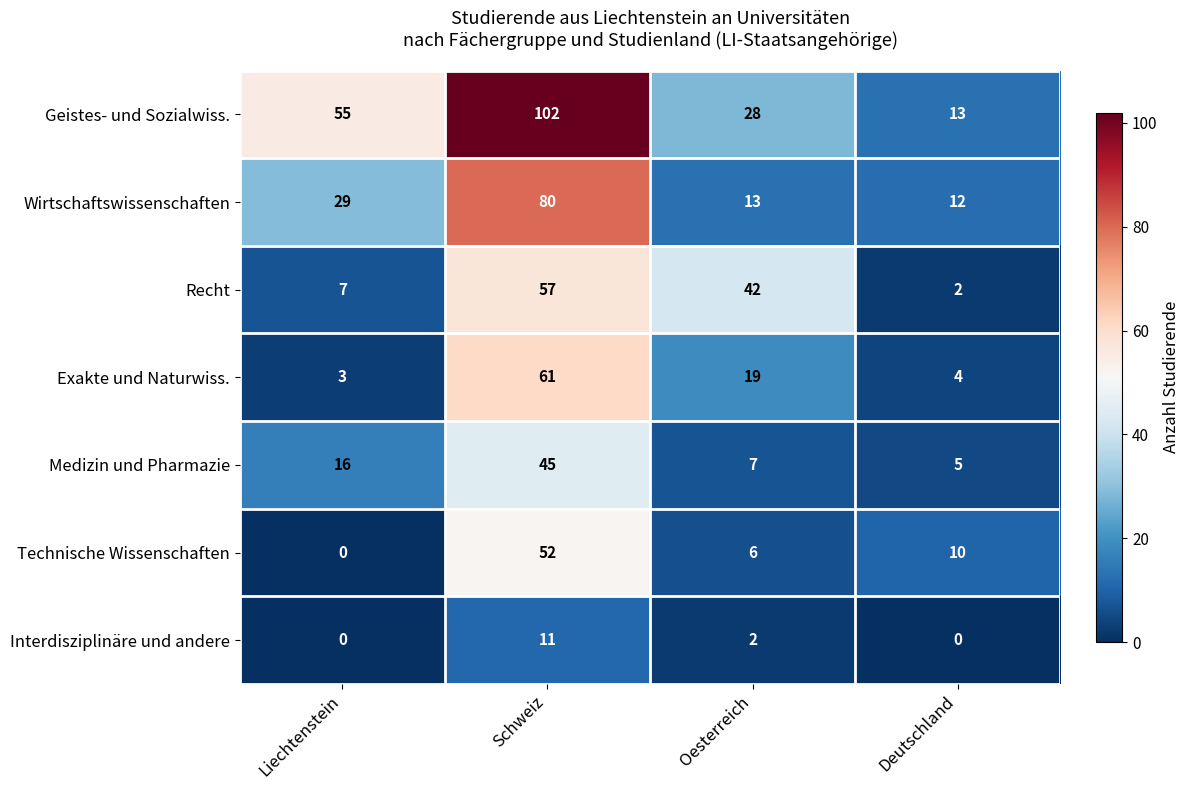

What is the total value across all series at Schweiz?

408